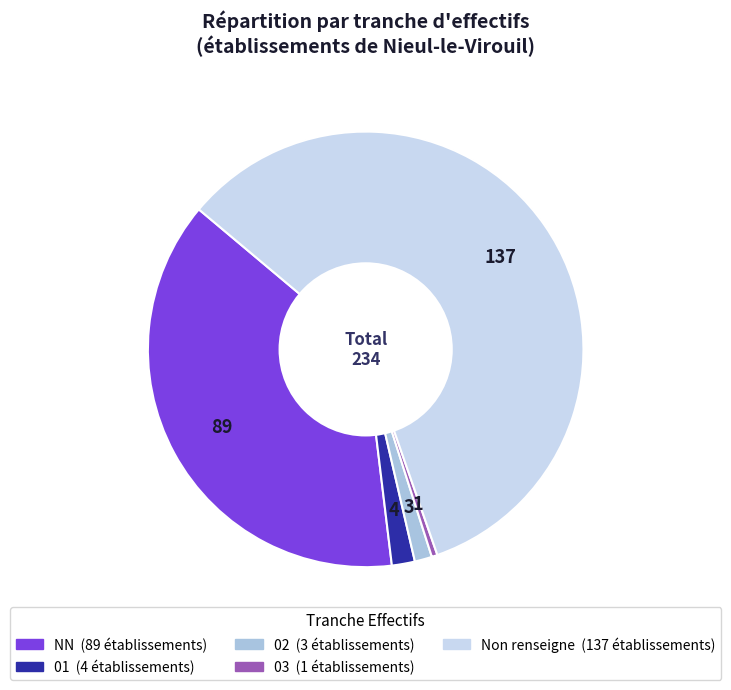

Does any single category account for the majority?

Yes